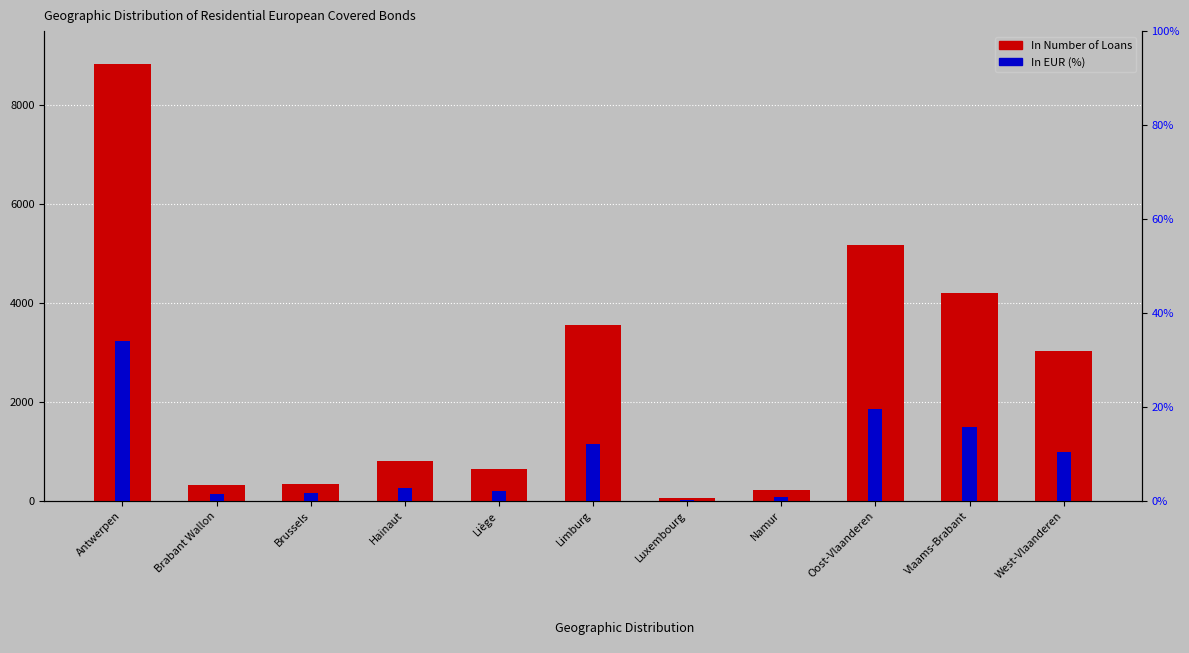

At which label does In EUR (%) reach its minimum?

Luxembourg